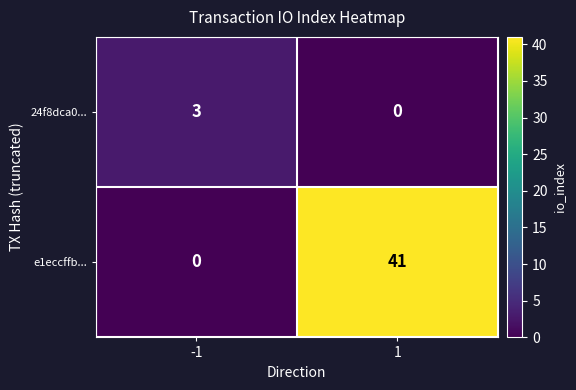

How many data points does each series have?

2